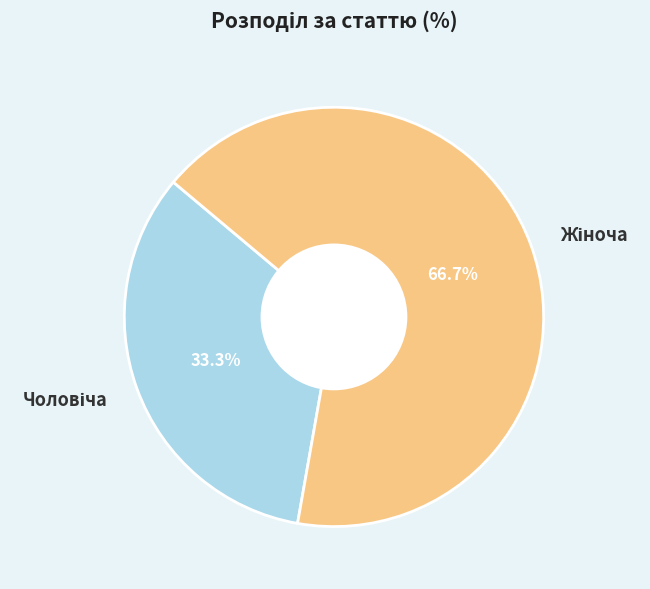

How many slices are in this pie chart?

2